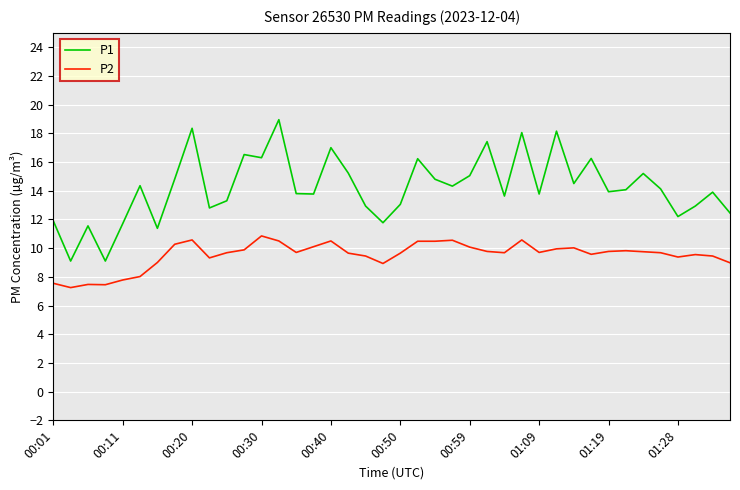

True or false: P2 and P1 intersect in this chart.

False